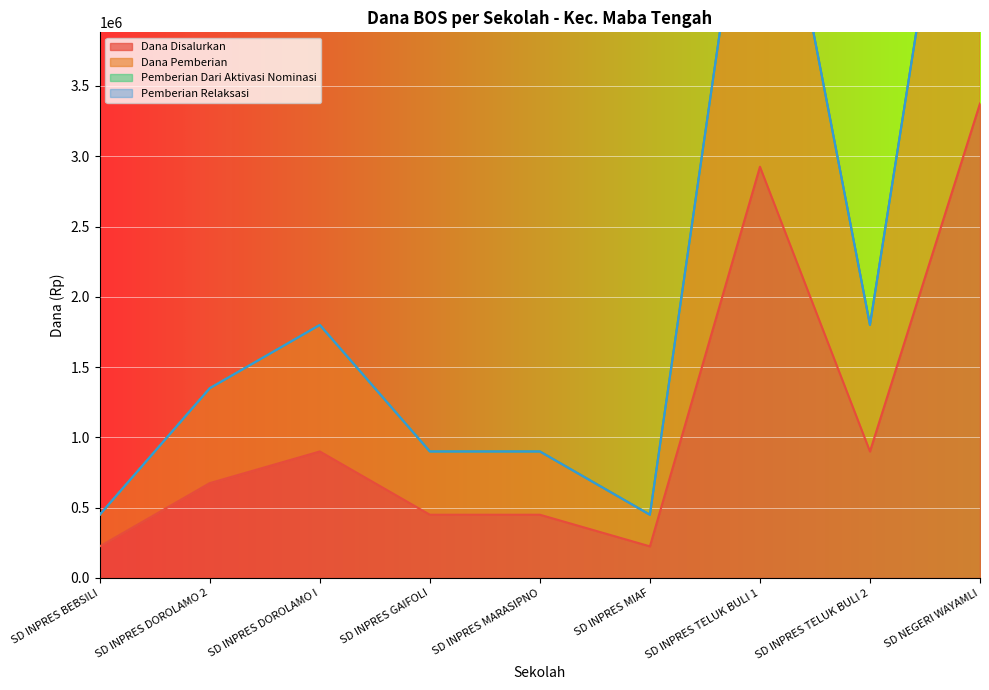

What is the maximum value shown in the chart?

6750000